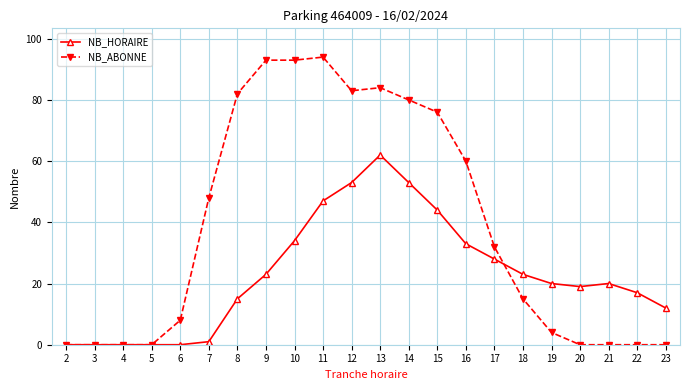

What is the difference between the NB_ABONNE values at 11 and 2?

94